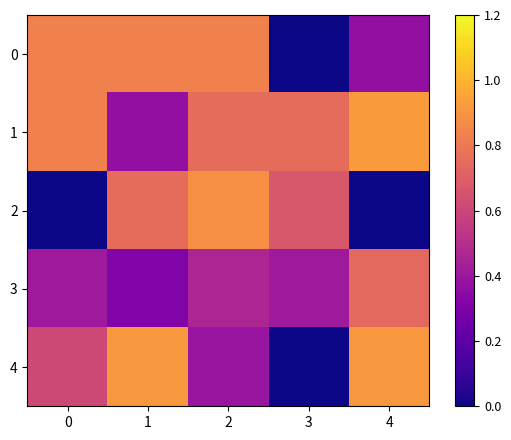

Which series has the largest range (max minus min)?

4